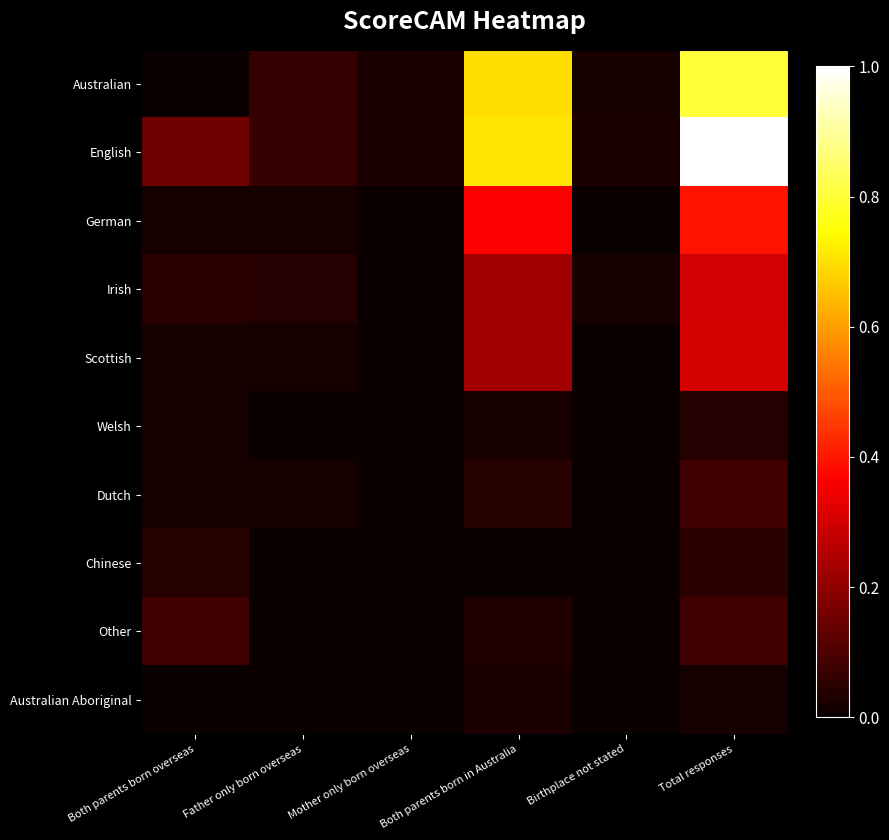

Rank the series by their maximum value, from highest to lowest.

English, Australian, German, Scottish, Irish, Dutch, Other, Chinese, Welsh, Australian Aboriginal